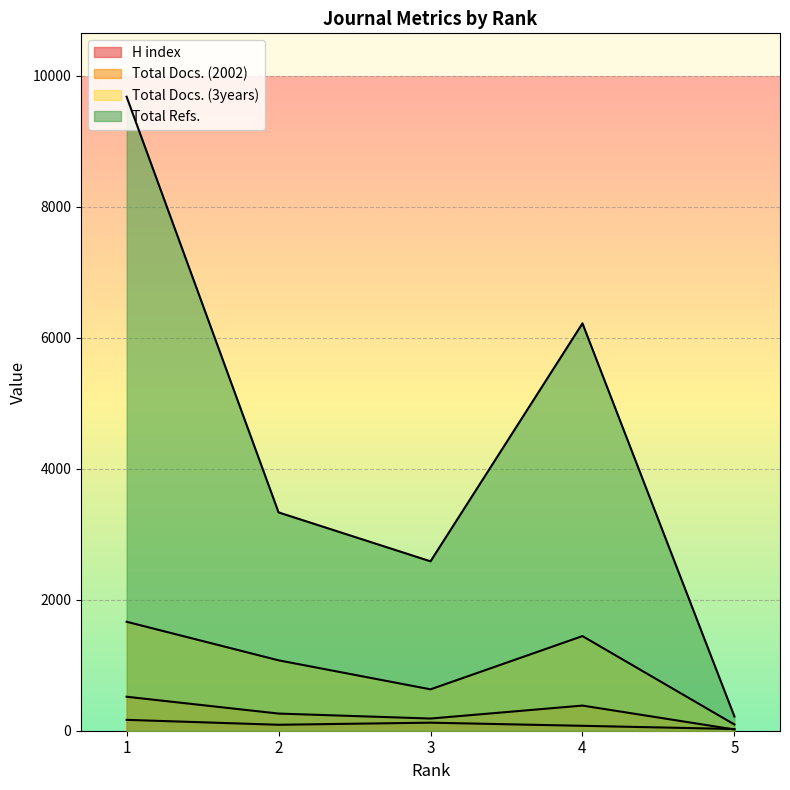

Which category has the highest value across all series?

1